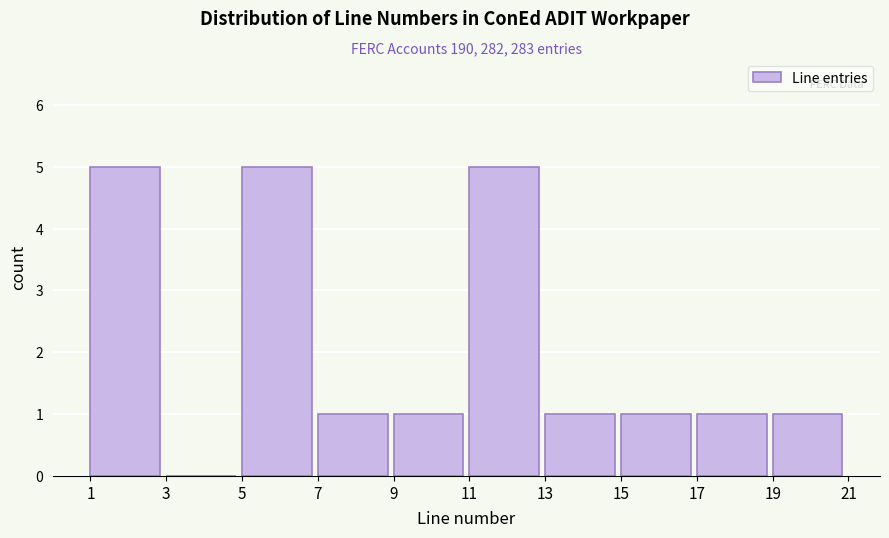

Reading right to left, transcribe all the data shown in this chart.

19=1	17=1	15=1	13=1	11=5	9=1	7=1	5=5	3=0	1=5